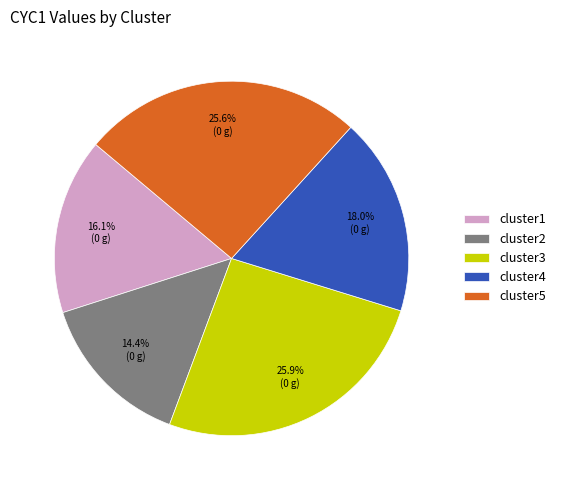

To the nearest percent, what is the average slice percentage?

20%